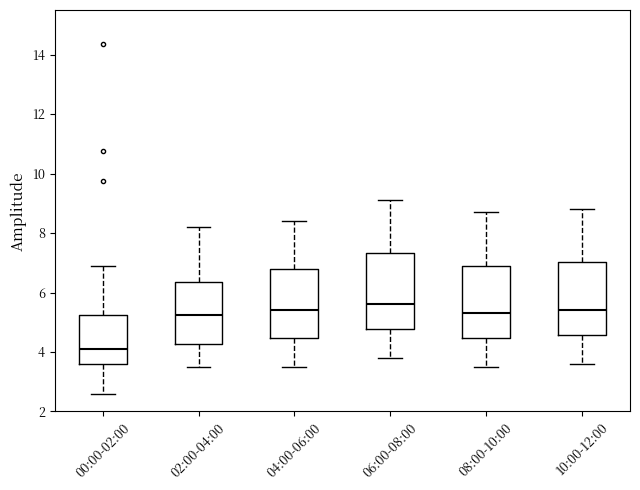

Where does the upper whisker of the box for 08:00-10:00 end on the y-axis? The values are not printed on the chart, so give them approximately, as read against the axis.

8.8